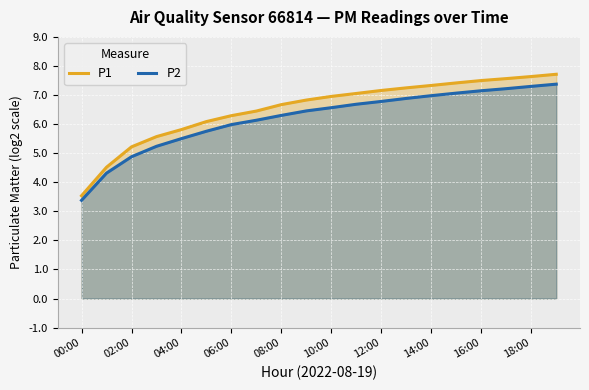

Does the chart display data point markers on the line(s)?

No